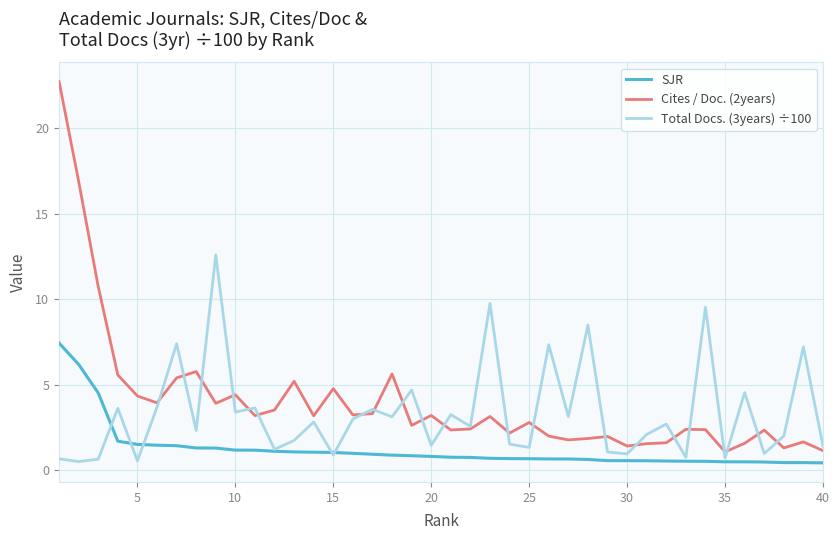

What is the difference between the maximum and minimum values in the Cites / Doc. (2years) series?

21.7